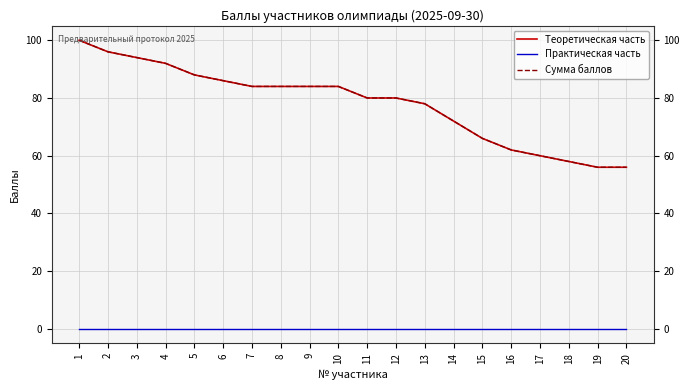

True or false: Теоретическая часть and Сумма баллов cross at least once.

False